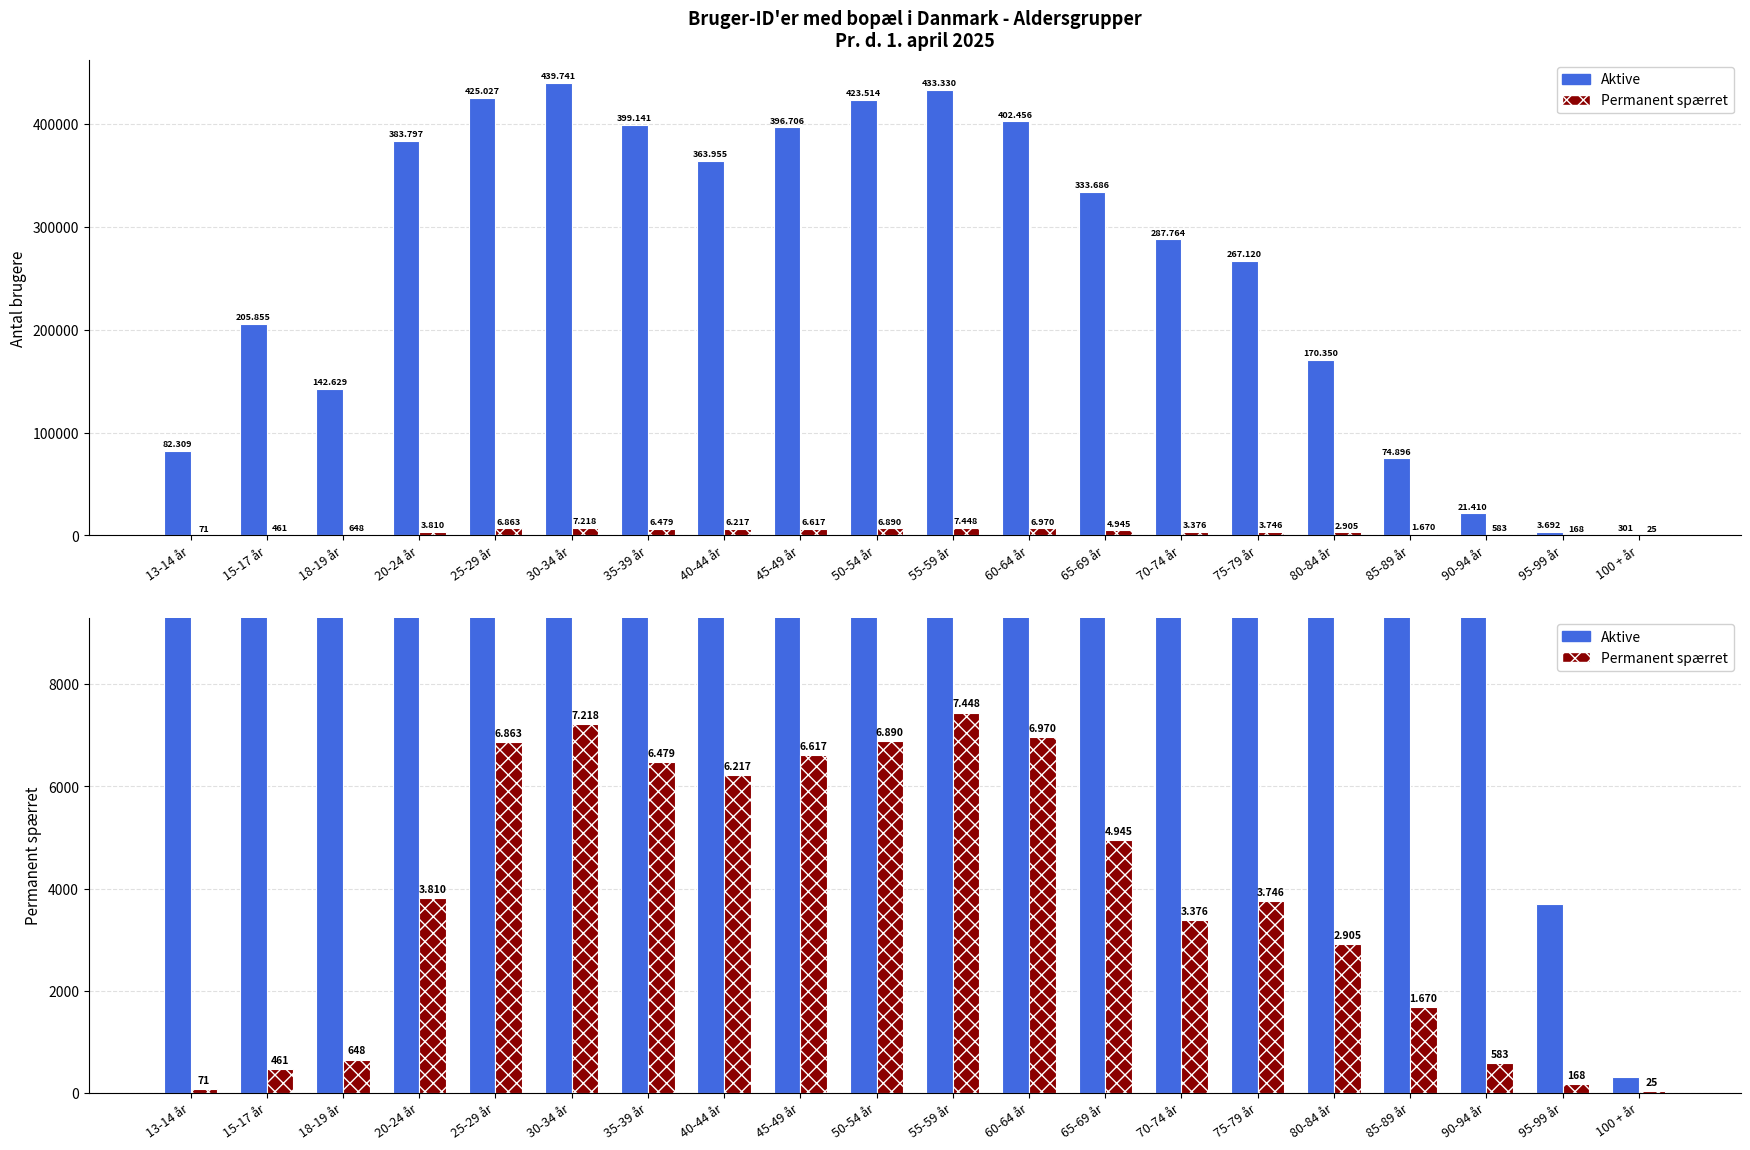

Rank the series at 15-17 år from highest to lowest value.

Aktive, Permanent spærret